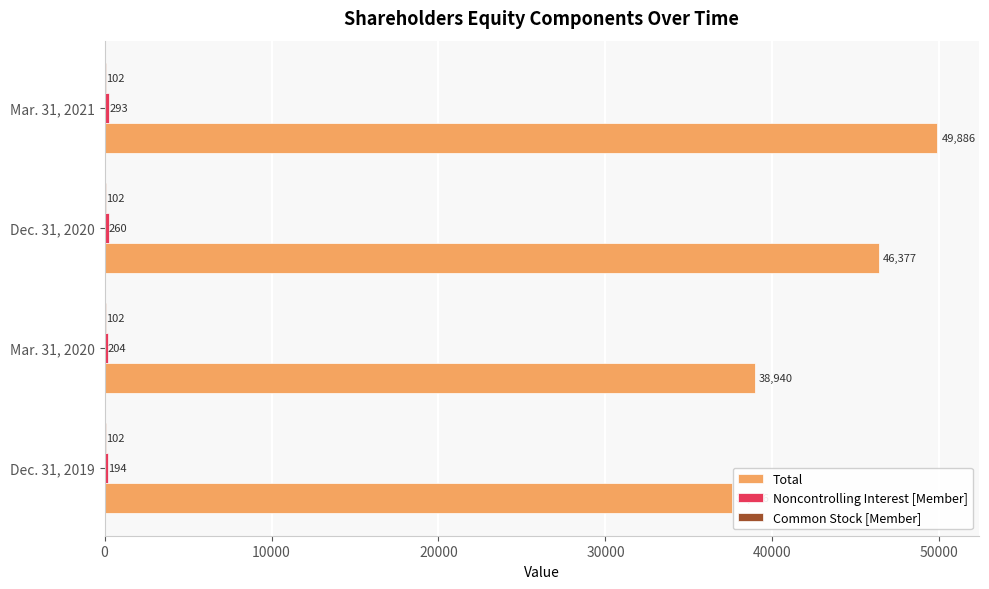

How many data points does each series have?

4